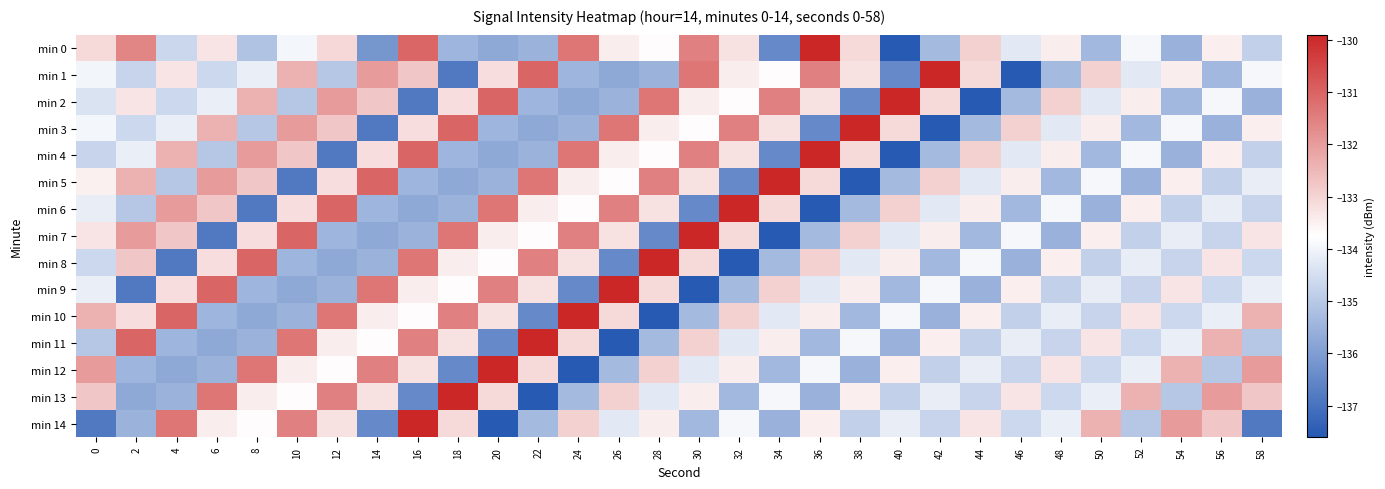

Between 8 and 34, which is larger?

8